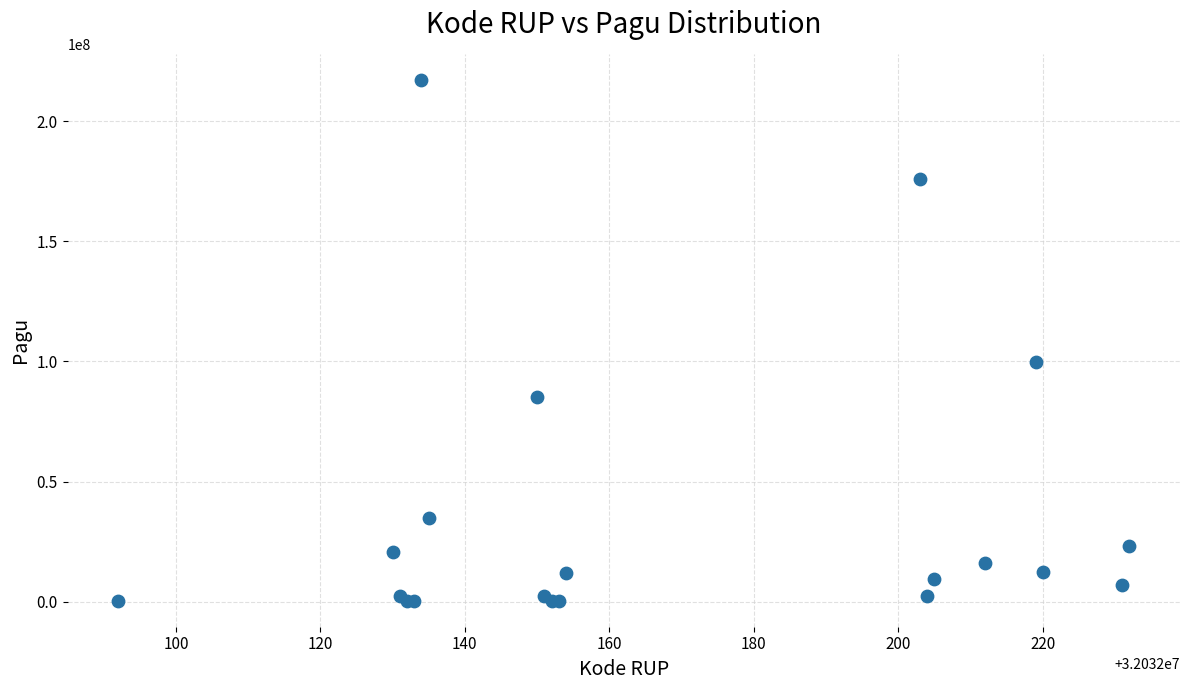

What Y value in the scatter plot is closest to 108800000?

99958000